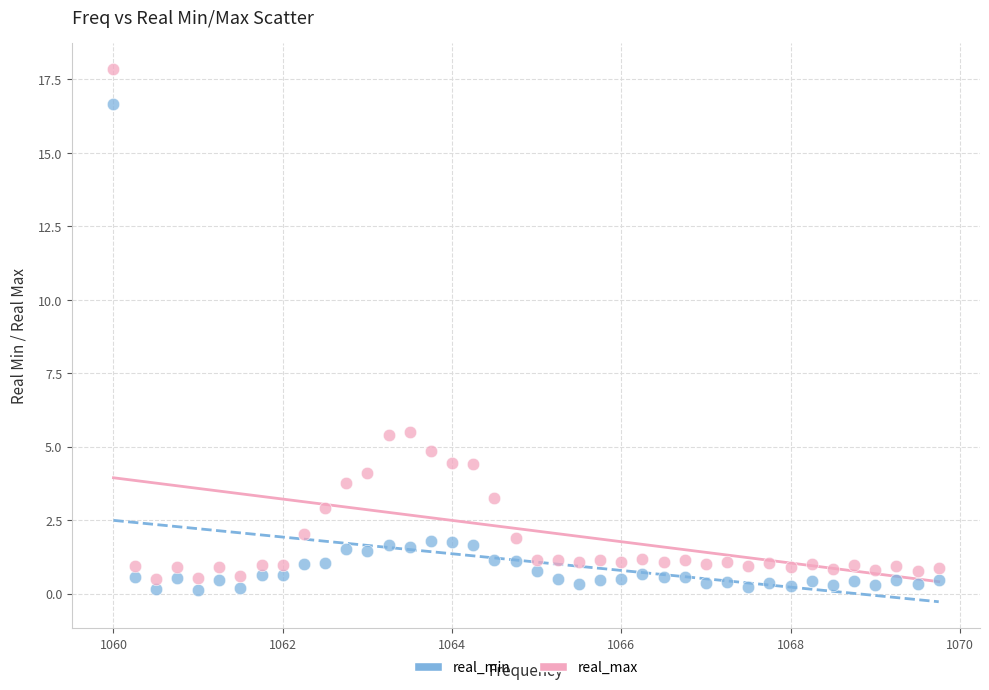

Which series reaches the maximum Y coordinate?

real_max